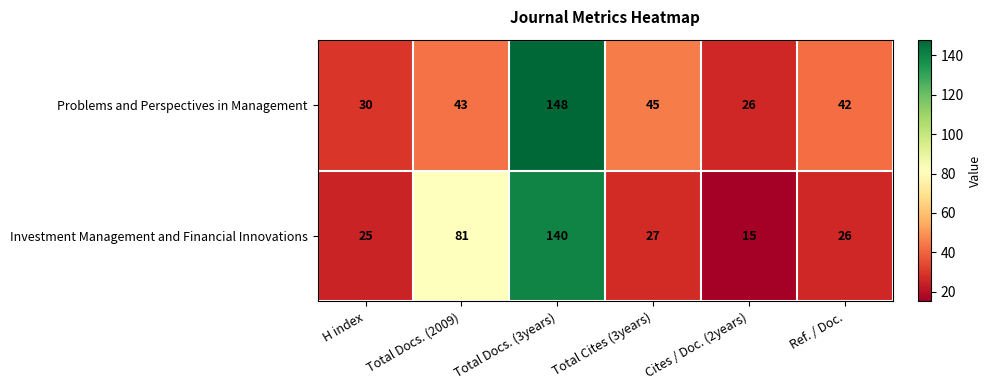

Which series has the largest range (max minus min)?

Investment Management and Financial Innovations